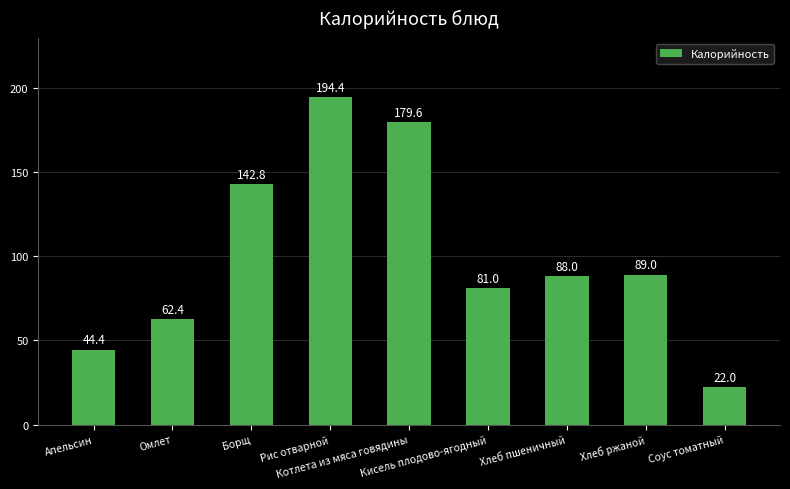

Which has a higher value, Котлета из мяса говядины or Соус томатный?

Котлета из мяса говядины